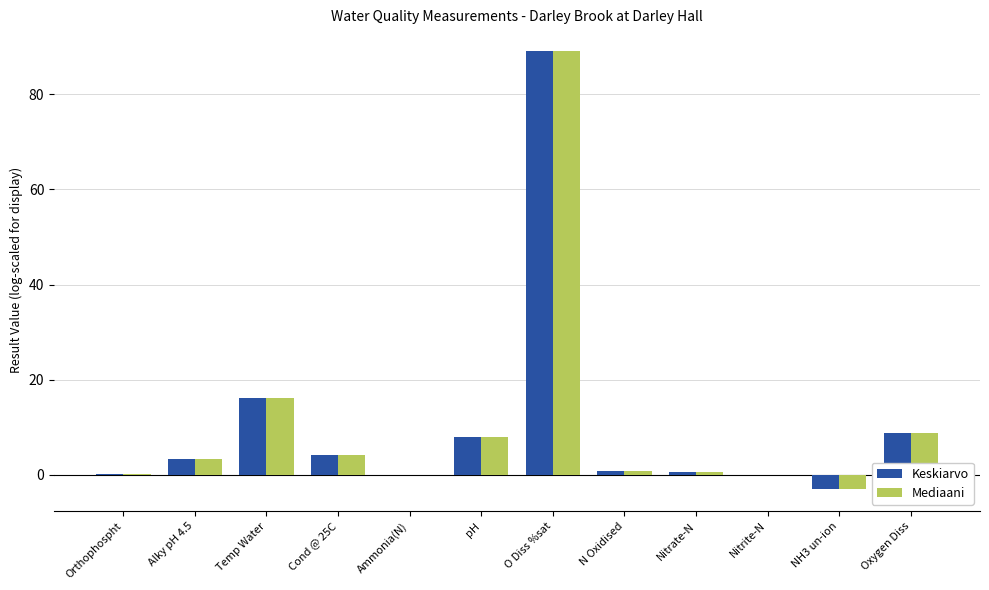

At which label does Keskiarvo reach its peak?

O Diss %sat